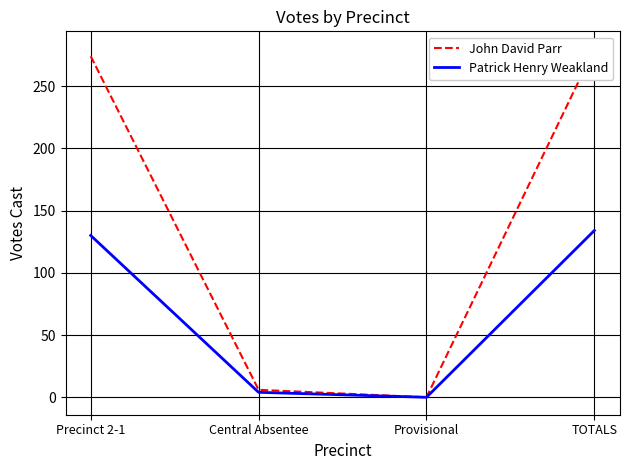

What is the spread (max minus min) of values at Central Absentee?

2